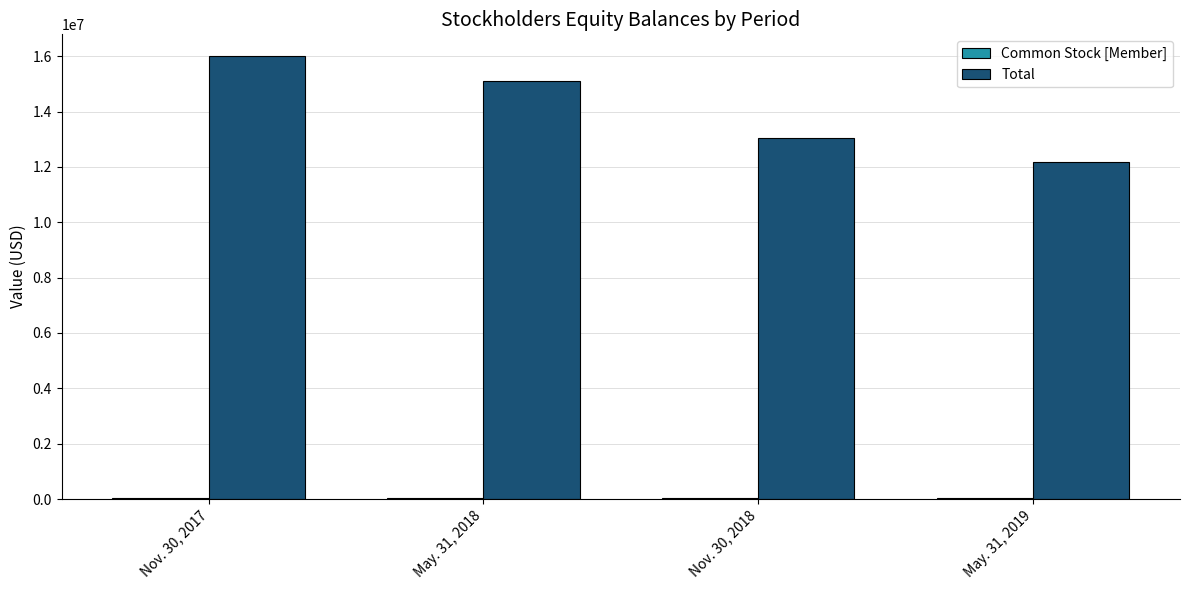

What is the maximum value shown in the chart?

15991034